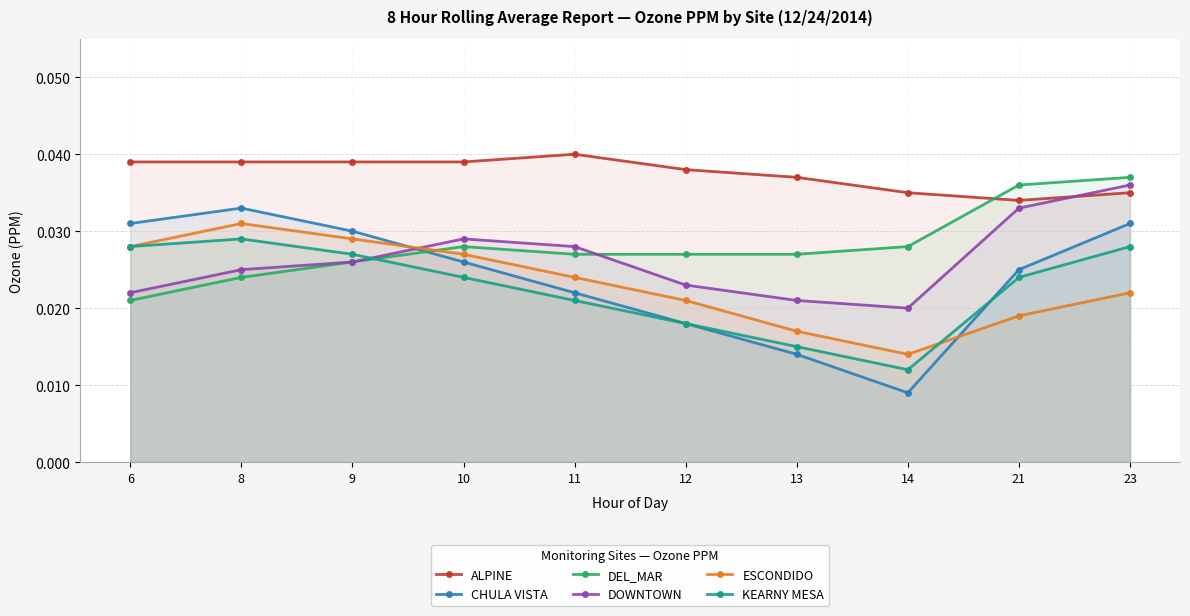

Reading left to right, transcribe all the data shown in this chart.

ALPINE: 6=0.0	8=0.0	9=0.0	10=0.0	11=0.0	12=0.0	13=0.0	14=0.0	21=0.0	23=0.0
CHULA VISTA: 6=0.0	8=0.0	9=0.0	10=0.0	11=0.0	12=0.0	13=0.0	14=0.0	21=0.0	23=0.0
DEL_MAR: 6=0.0	8=0.0	9=0.0	10=0.0	11=0.0	12=0.0	13=0.0	14=0.0	21=0.0	23=0.0
DOWNTOWN: 6=0.0	8=0.0	9=0.0	10=0.0	11=0.0	12=0.0	13=0.0	14=0.0	21=0.0	23=0.0
ESCONDIDO: 6=0.0	8=0.0	9=0.0	10=0.0	11=0.0	12=0.0	13=0.0	14=0.0	21=0.0	23=0.0
KEARNY MESA: 6=0.0	8=0.0	9=0.0	10=0.0	11=0.0	12=0.0	13=0.0	14=0.0	21=0.0	23=0.0